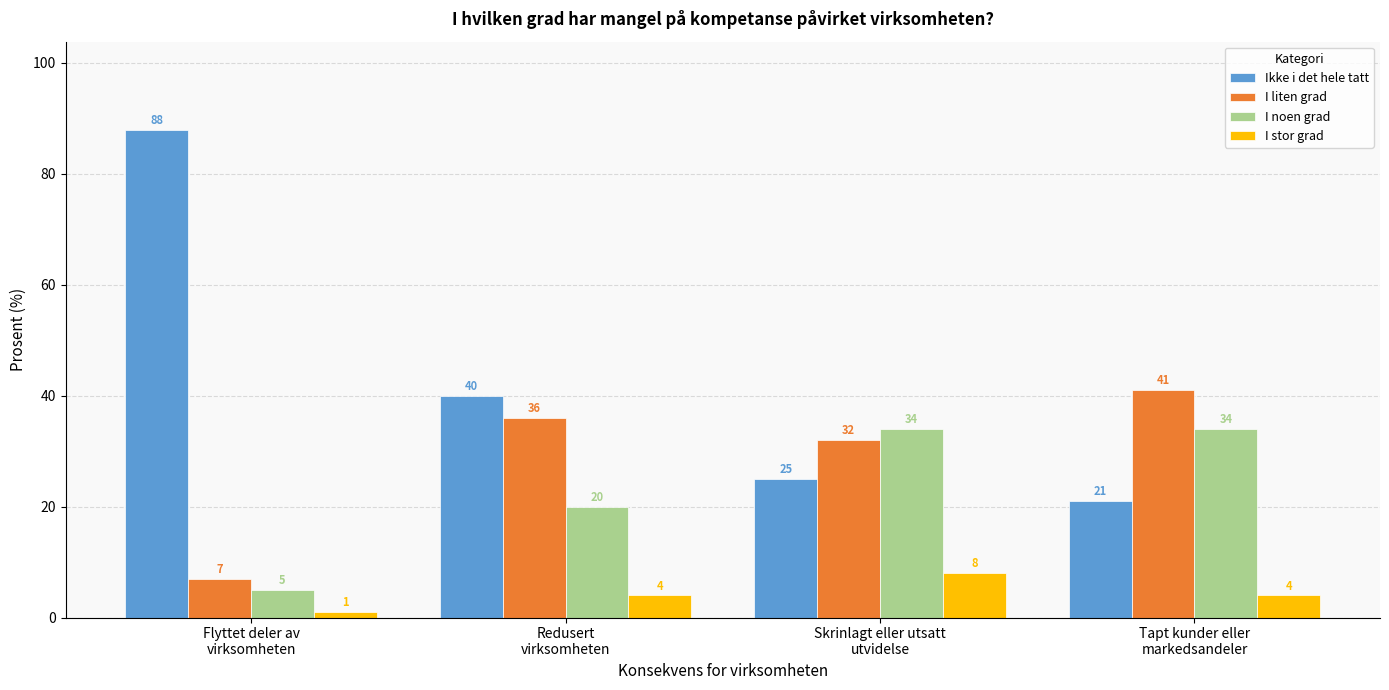

How many bars are there in each group?

4